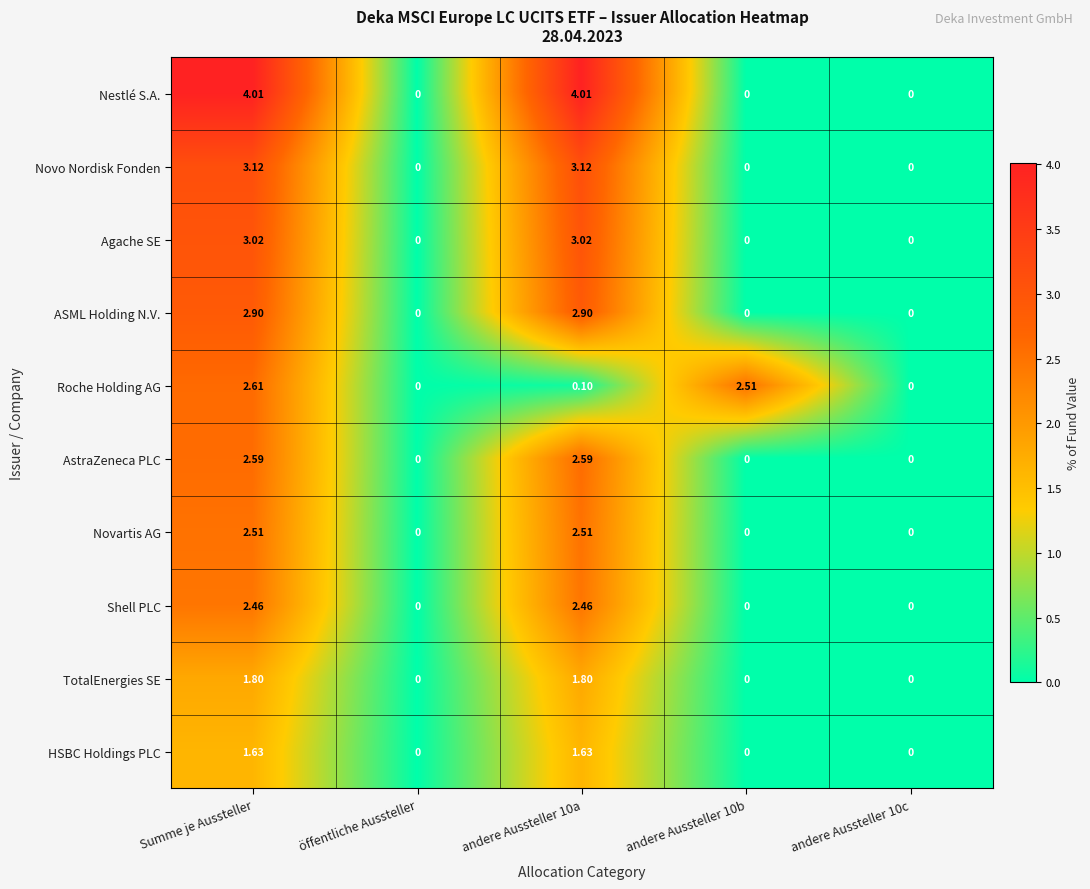

Between Summe je Aussteller and andere Aussteller 10b, which series saw the biggest shift?

Nestlé S.A.